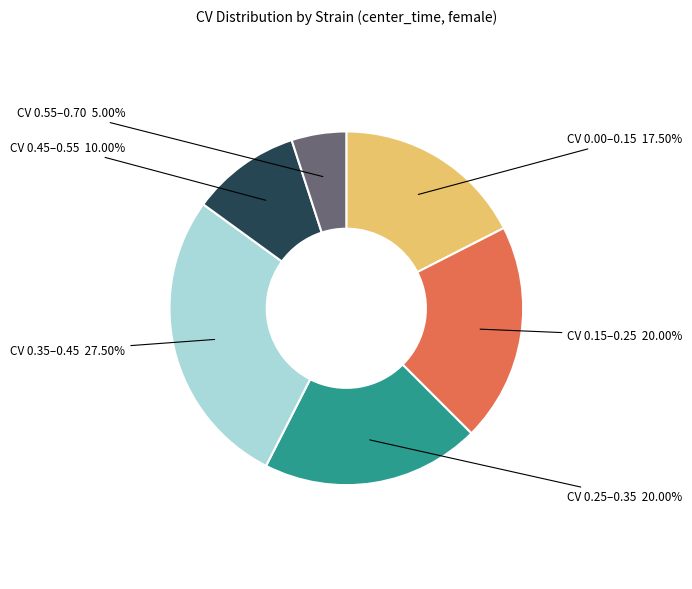

Does any single category account for the majority?

No